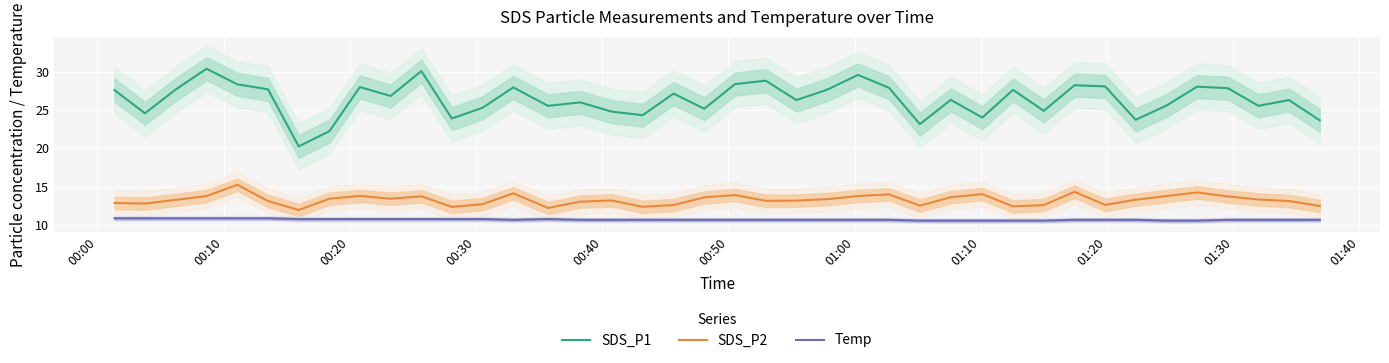

Is this an area chart (filled region under the line)?

No